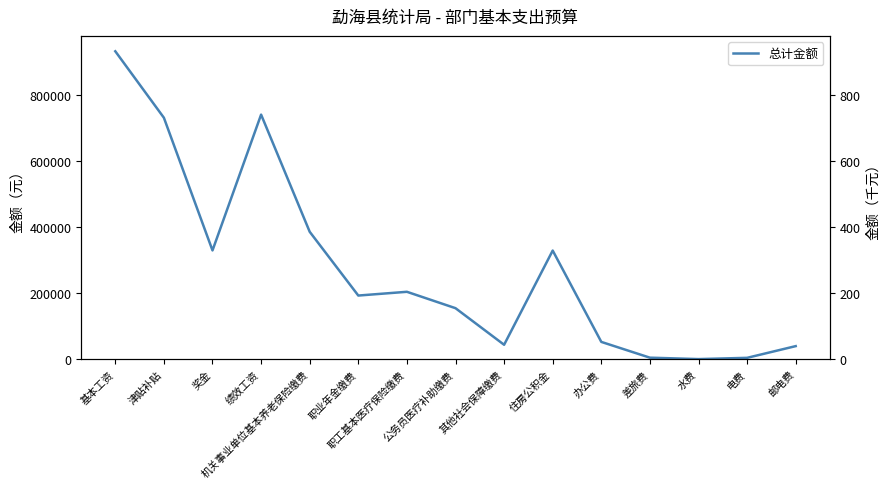

At which category does the data reach its first local valley?

奖金